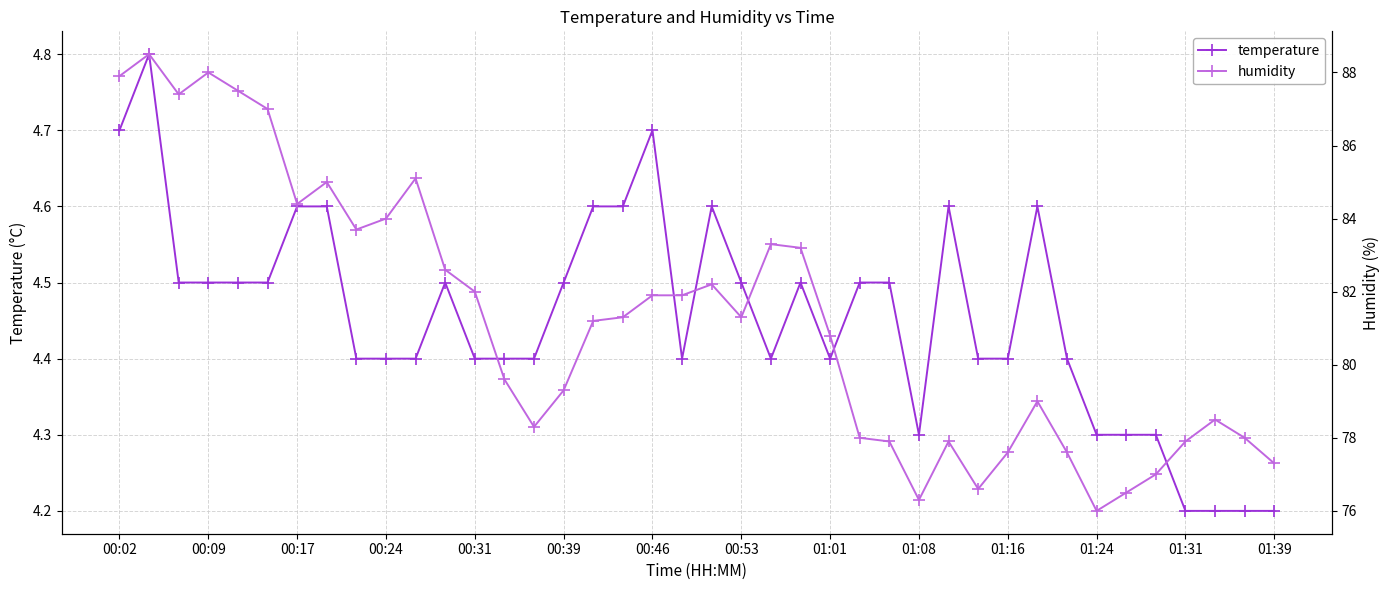

Between 00:02 and 16, which is larger?

00:02